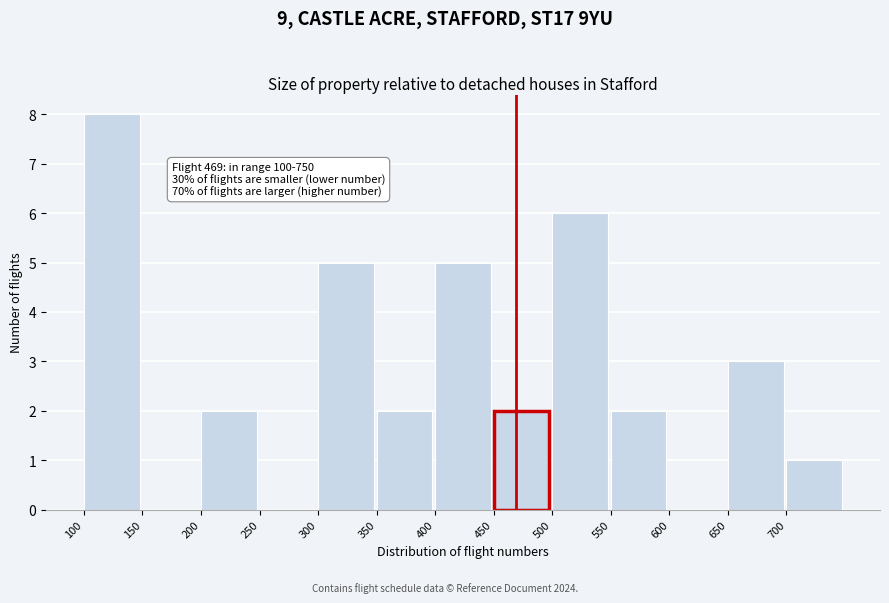

Which range on the x-axis has the tallest bar?

100 to 150